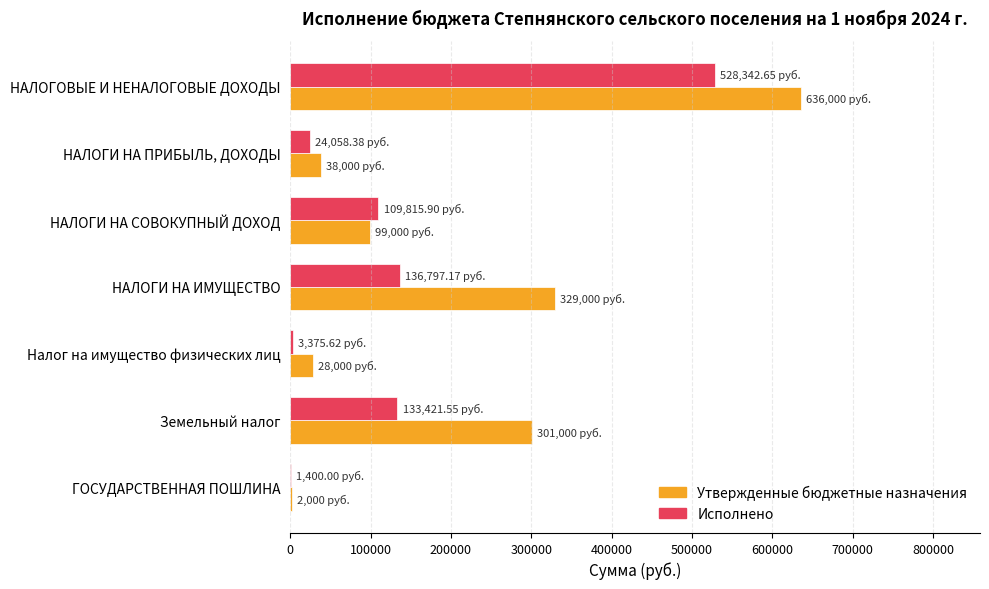

At which category does the chart reach its peak across all series?

НАЛОГОВЫЕ И НЕНАЛОГОВЫЕ ДОХОДЫ